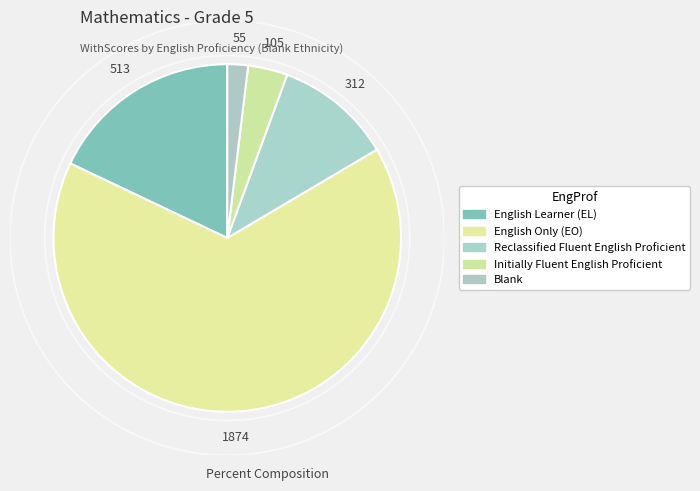

What is the smallest slice in the pie chart?

Blank